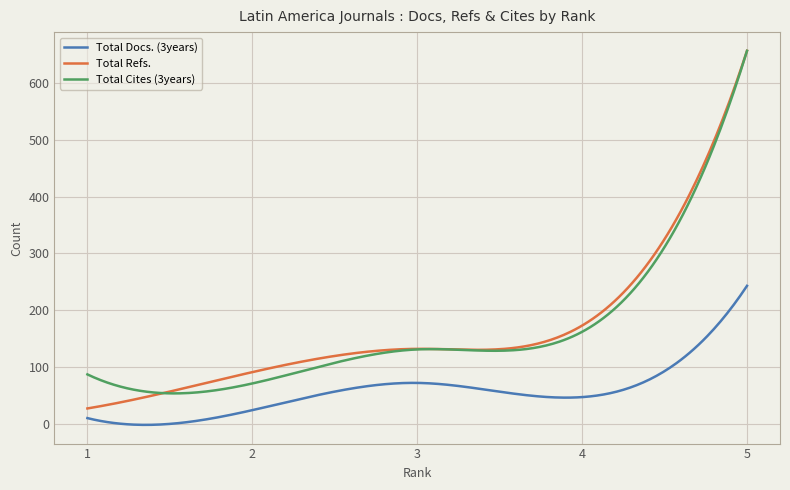

What is the greatest value displayed?

657.0